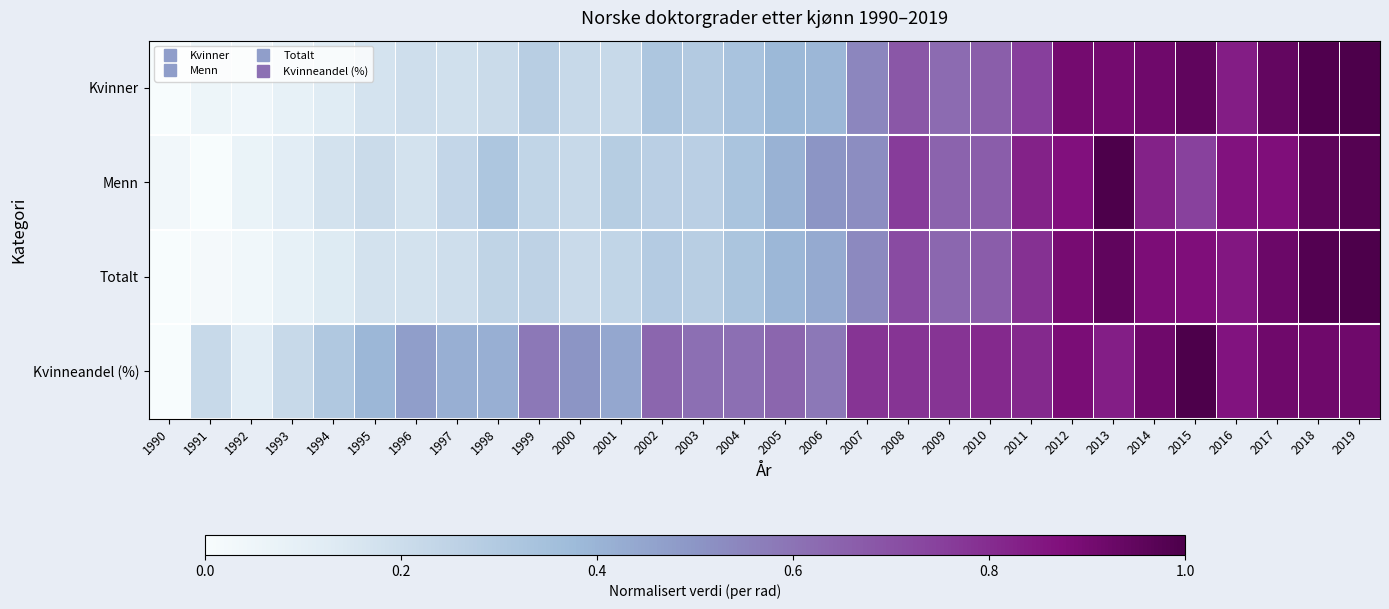

Reading left to right, transcribe all the data shown in this chart.

Kvinner: 1990=0.0	1991=0.1	1992=0.0	1993=0.1	1994=0.1	1995=0.2	1996=0.2	1997=0.2	1998=0.2	1999=0.3	2000=0.2	2001=0.2	2002=0.3	2003=0.3	2004=0.3	2005=0.4	2006=0.4	2007=0.5	2008=0.7	2009=0.6	2010=0.7	2011=0.8	2012=0.9	2013=0.9	2014=0.9	2015=1.0	2016=0.8	2017=0.9	2018=1.0	2019=1.0
Menn: 1990=0.0	1991=0.0	1992=0.1	1993=0.1	1994=0.2	1995=0.2	1996=0.2	1997=0.2	1998=0.3	1999=0.2	2000=0.2	2001=0.3	2002=0.3	2003=0.3	2004=0.3	2005=0.4	2006=0.5	2007=0.5	2008=0.8	2009=0.6	2010=0.7	2011=0.8	2012=0.9	2013=1.0	2014=0.8	2015=0.7	2016=0.9	2017=0.9	2018=1.0	2019=1.0
Totalt: 1990=0.0	1991=0.0	1992=0.0	1993=0.1	1994=0.1	1995=0.2	1996=0.2	1997=0.2	1998=0.2	1999=0.3	2000=0.2	2001=0.2	2002=0.3	2003=0.3	2004=0.3	2005=0.4	2006=0.4	2007=0.5	2008=0.7	2009=0.6	2010=0.7	2011=0.8	2012=0.9	2013=1.0	2014=0.9	2015=0.9	2016=0.9	2017=0.9	2018=1.0	2019=1.0
Kvinneandel (%): 1990=0.0	1991=0.2	1992=0.1	1993=0.2	1994=0.3	1995=0.4	1996=0.5	1997=0.4	1998=0.4	1999=0.6	2000=0.5	2001=0.4	2002=0.6	2003=0.6	2004=0.6	2005=0.6	2006=0.6	2007=0.8	2008=0.8	2009=0.8	2010=0.8	2011=0.8	2012=0.9	2013=0.8	2014=0.9	2015=1.0	2016=0.9	2017=0.9	2018=0.9	2019=0.9